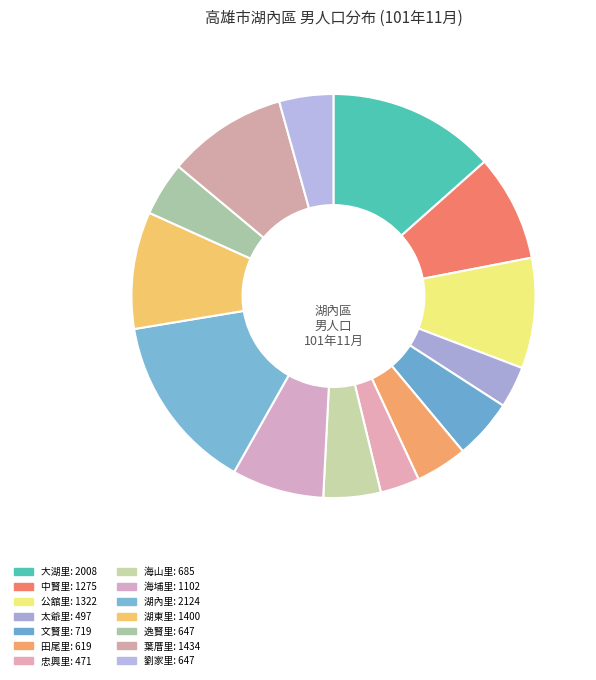

What percentage is the 公舘里 slice, to the nearest percent?

9%